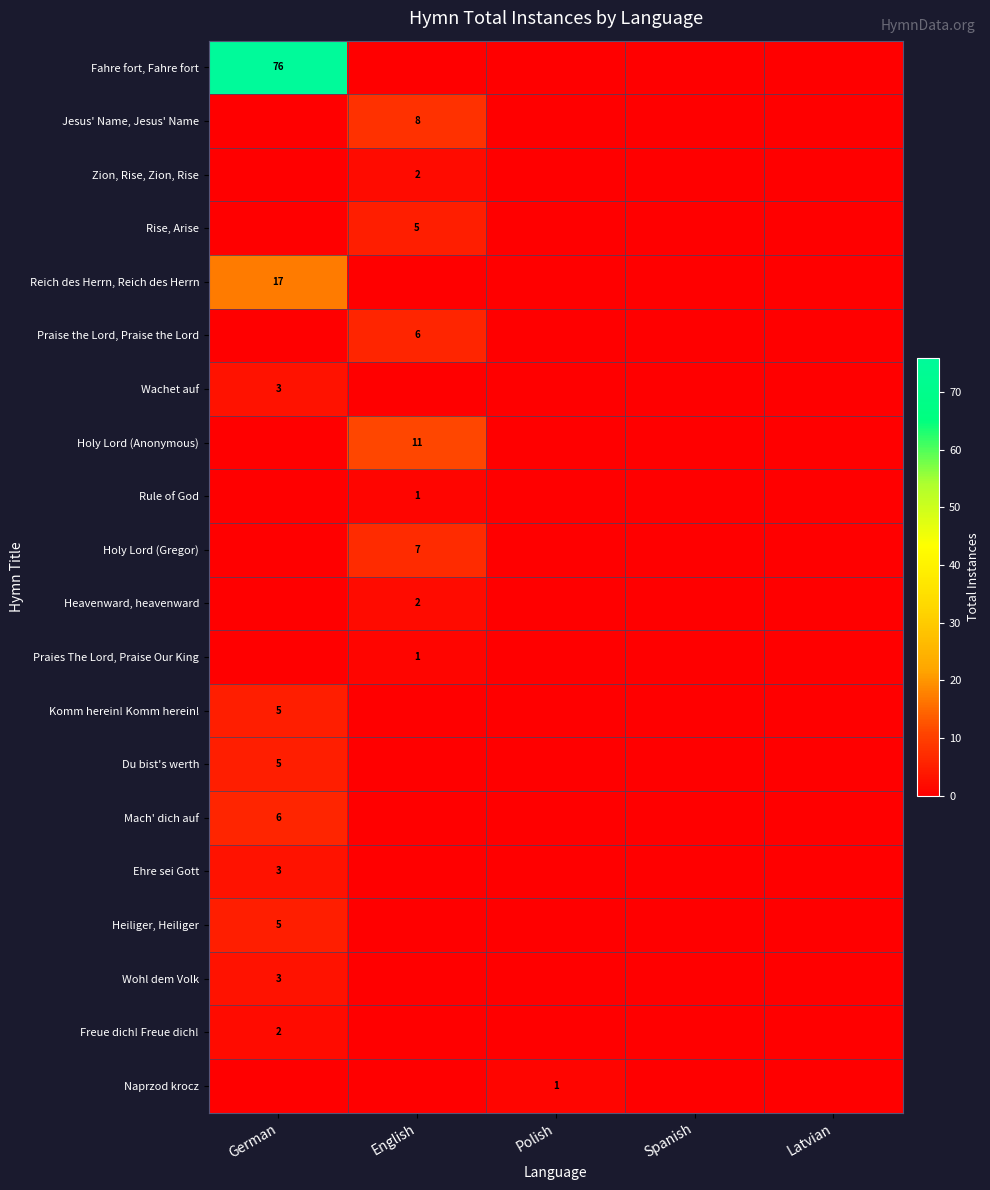

At how many categories does at least one series exceed 69?

1